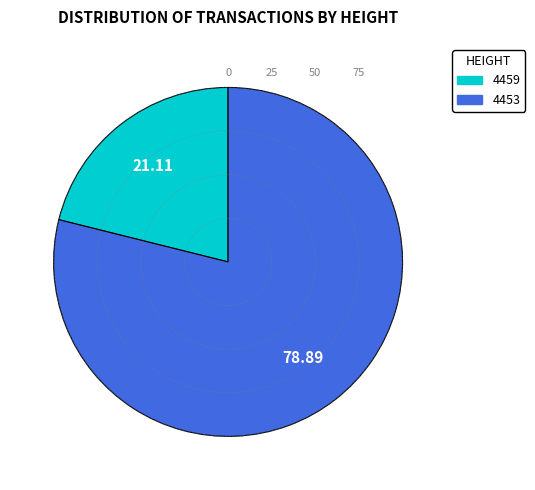

Is the sum of 4453 and 4459 greater than half?

Yes